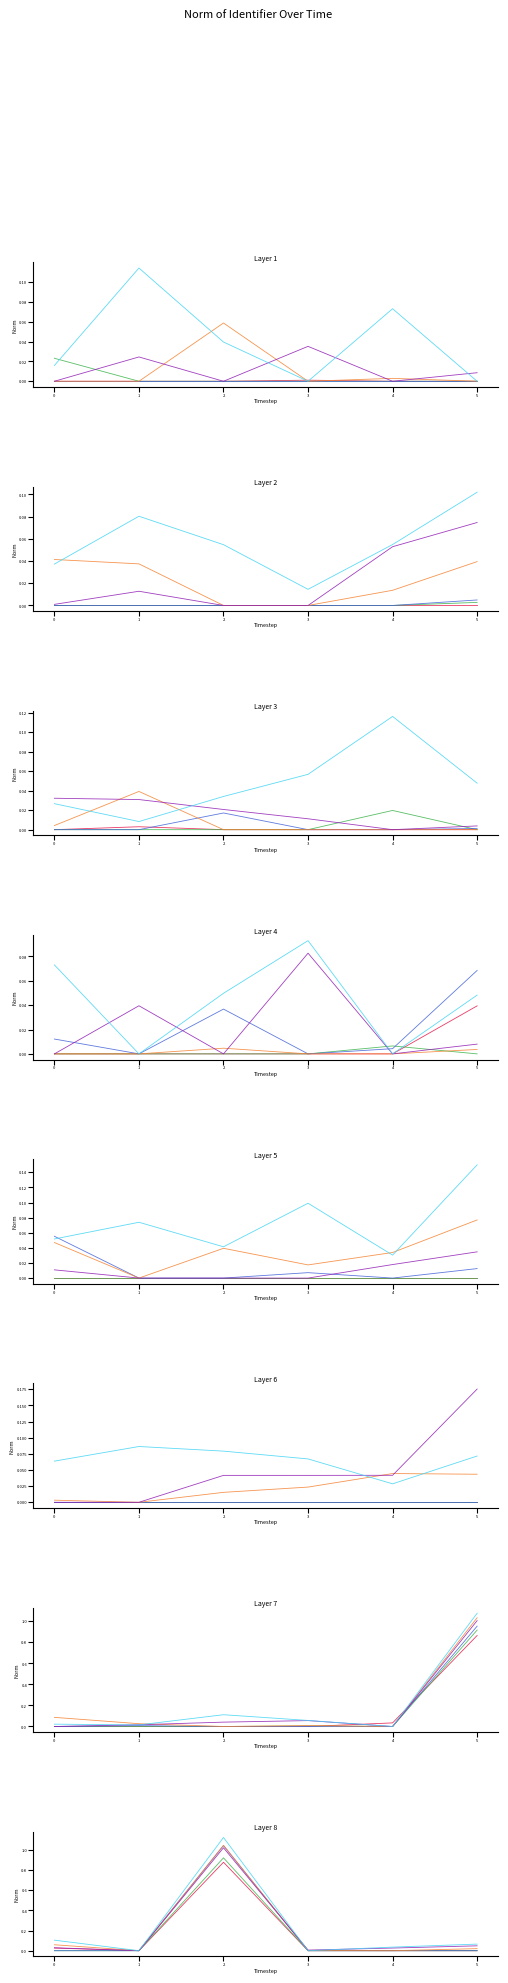

True or false: Series 1 and Series 4 intersect in this chart.

False